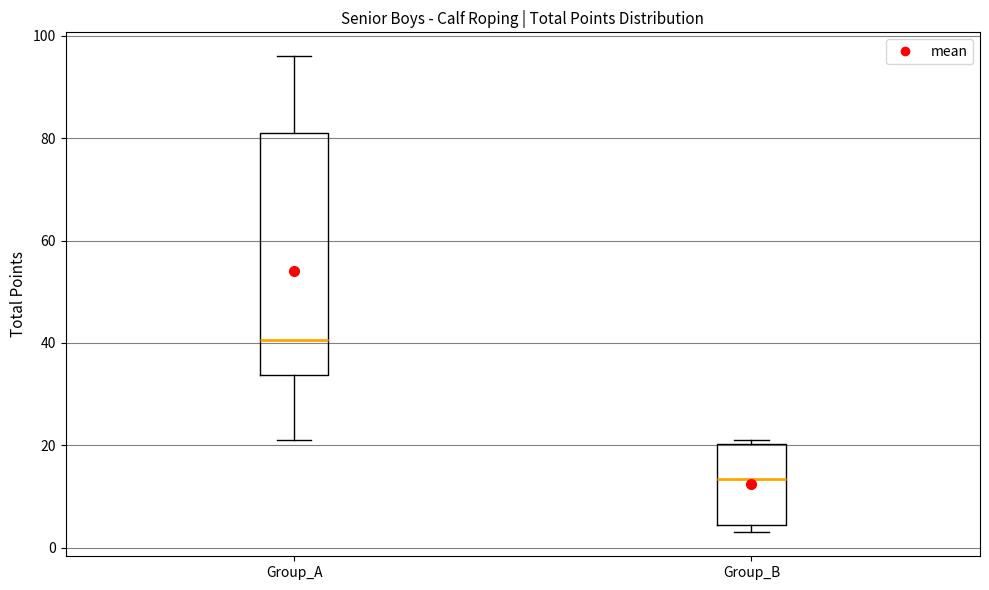

Comparing the boxes themselves (not the whiskers), which one is the tallest?

Group_A